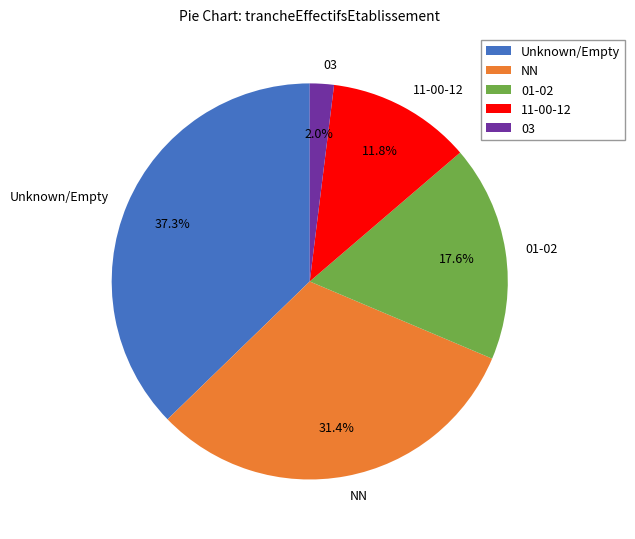

Which category has the biggest portion of the pie?

Unknown/Empty